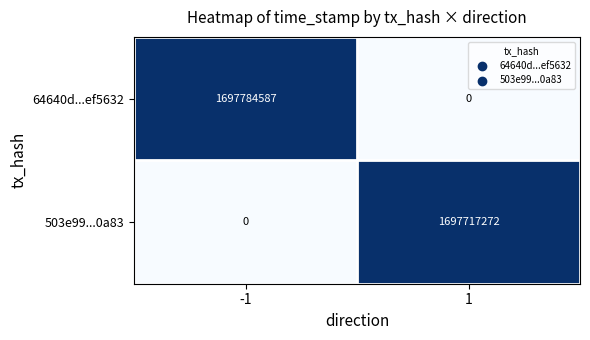

Which series has the widest spread of values?

64640d...ef5632